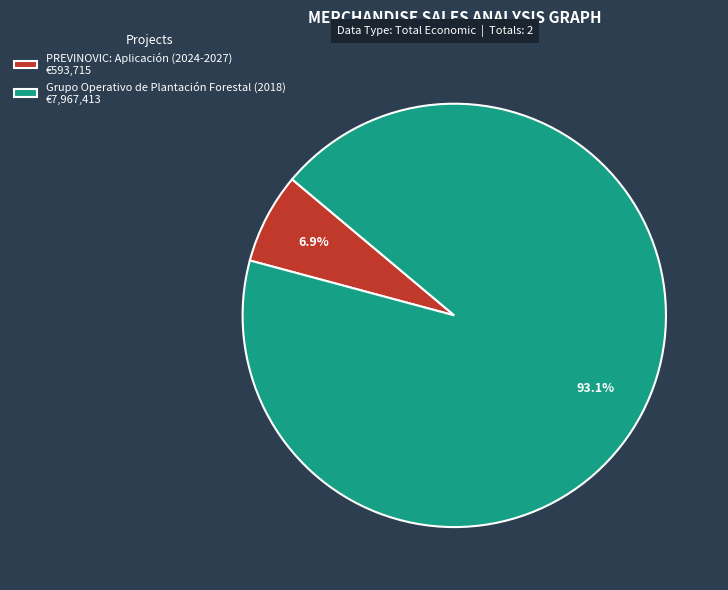

Which has a higher value, PREVINOVIC: Aplicación (2024-2027) or Grupo Operativo de Plantación Forestal (2018)?

Grupo Operativo de Plantación Forestal (2018)